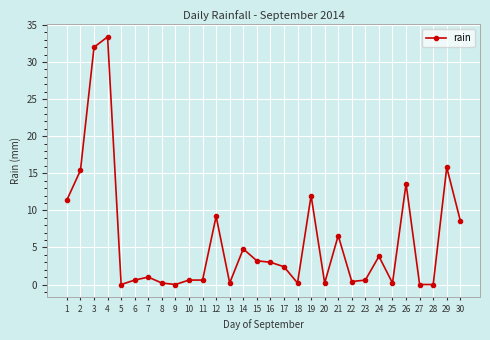

Is this an area chart (filled region under the line)?

No